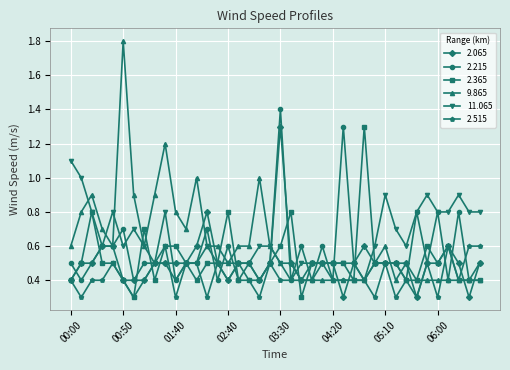

True or false: 2.365 has more than 1 points higher than both neighbors.

True